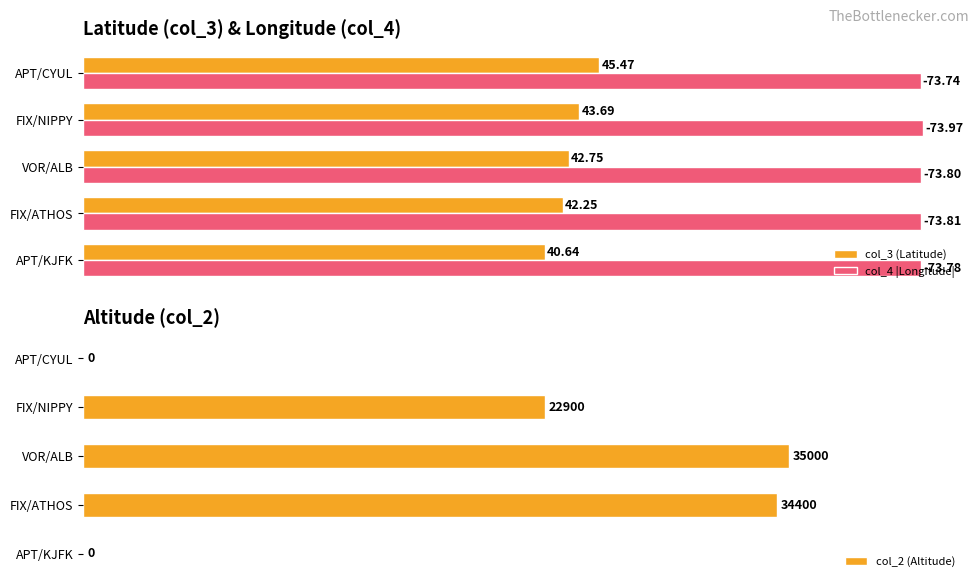

Rank the categories by col_4 |Longitude| value from lowest to highest.

APT/CYUL, APT/KJFK, VOR/ALB, FIX/ATHOS, FIX/NIPPY